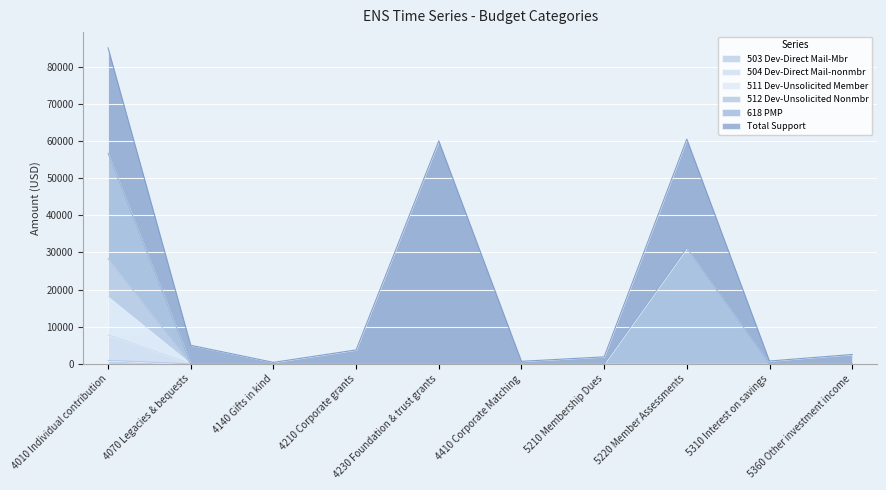

What is the maximum value for 512 Dev-Unsolicited Nonmbr?

28325